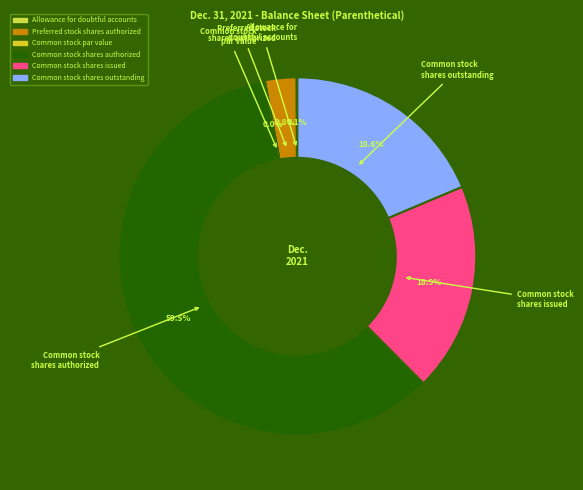

Which has a higher value, Common stock shares outstanding or Common stock shares authorized?

Common stock shares authorized